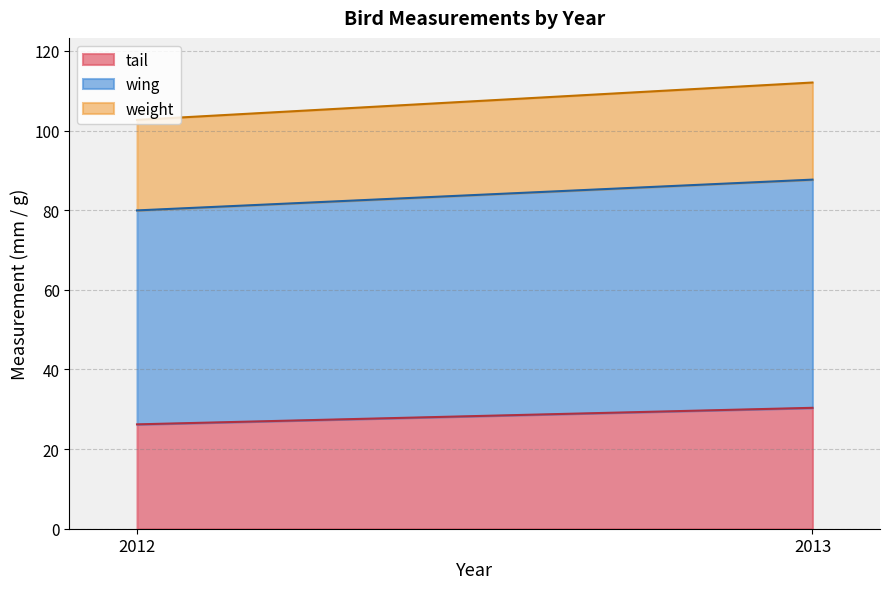

What is the highest value of the tail series?

30.4